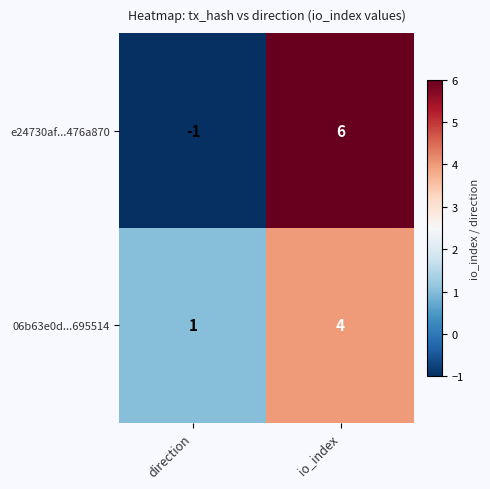

What is the approximate value of e24730af...476a870 at io_index?

6